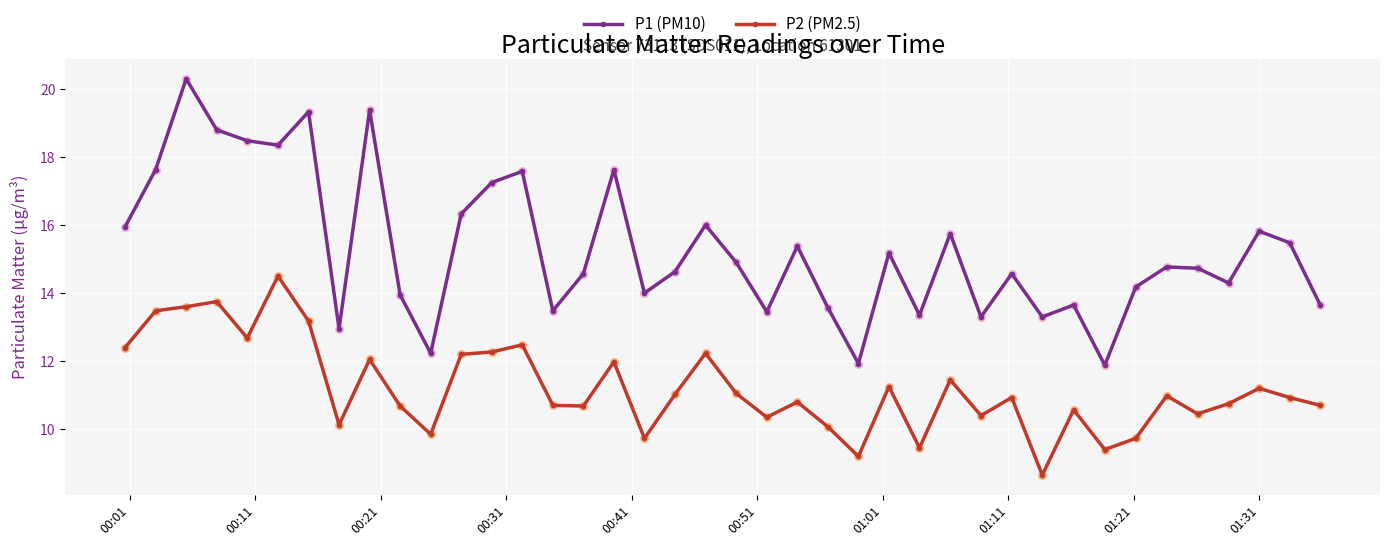

At how many categories does at least one series exceed 8?

40